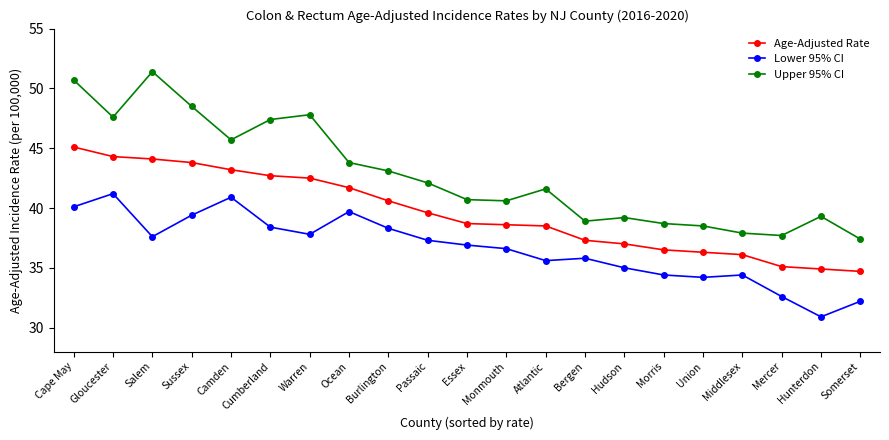

How many data points in Lower 95% CI are above 36?

12